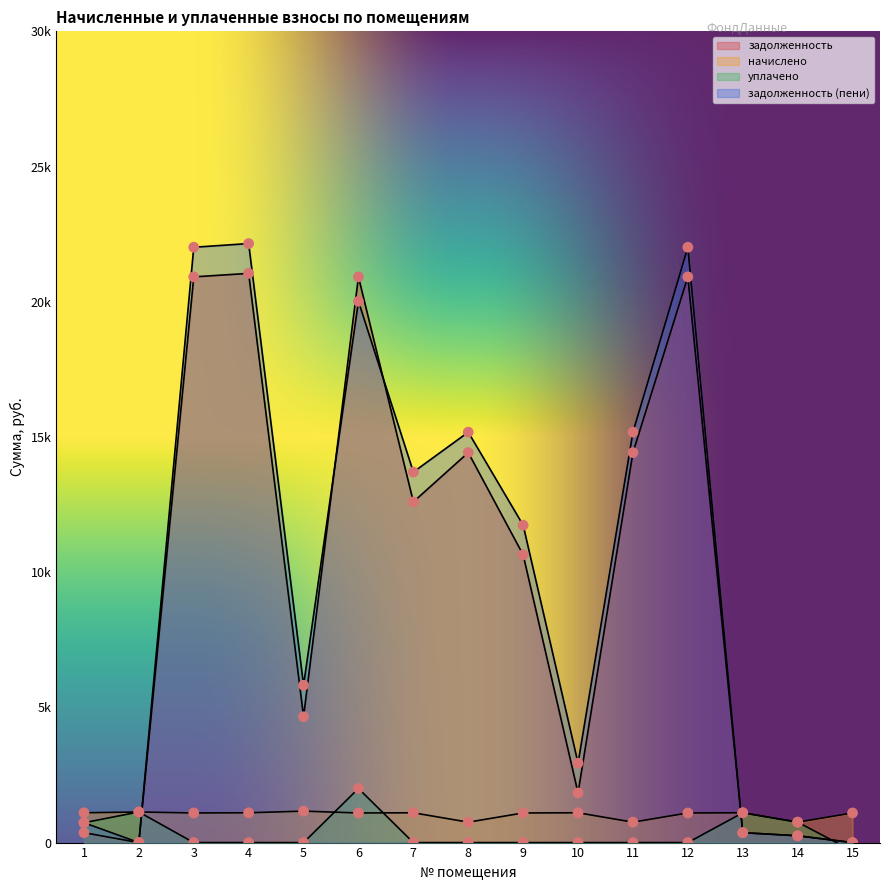

Which series reaches the minimum Y coordinate?

уплачено